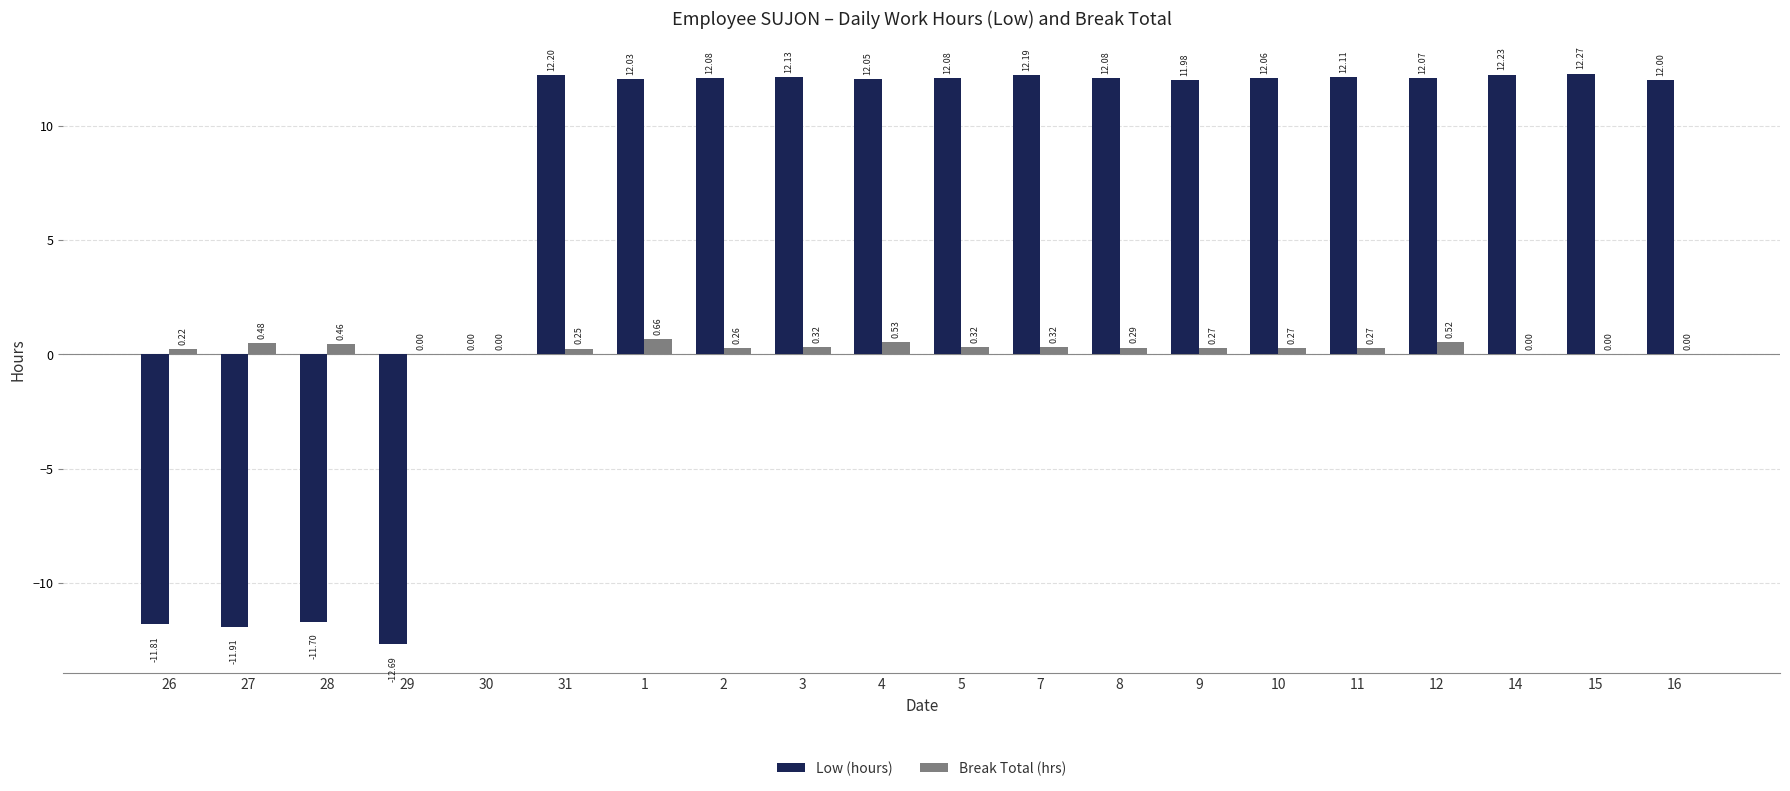

What is the difference between the Low (hours) values at 27 and 12?

24.0